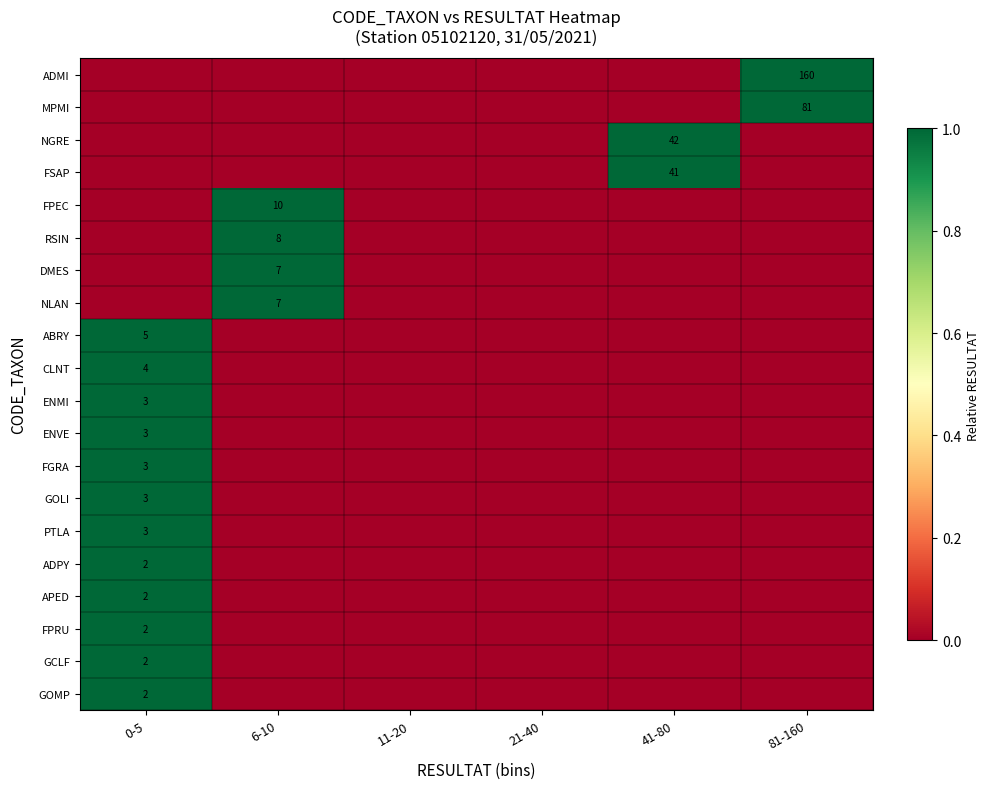

What is the spread (max minus min) of values at 81-160?

1